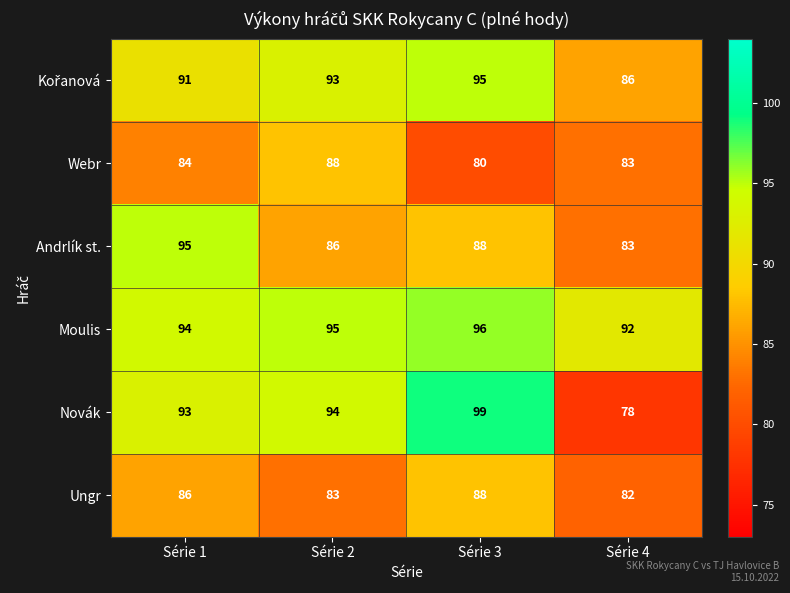

What is the highest value of the Novák series?

99